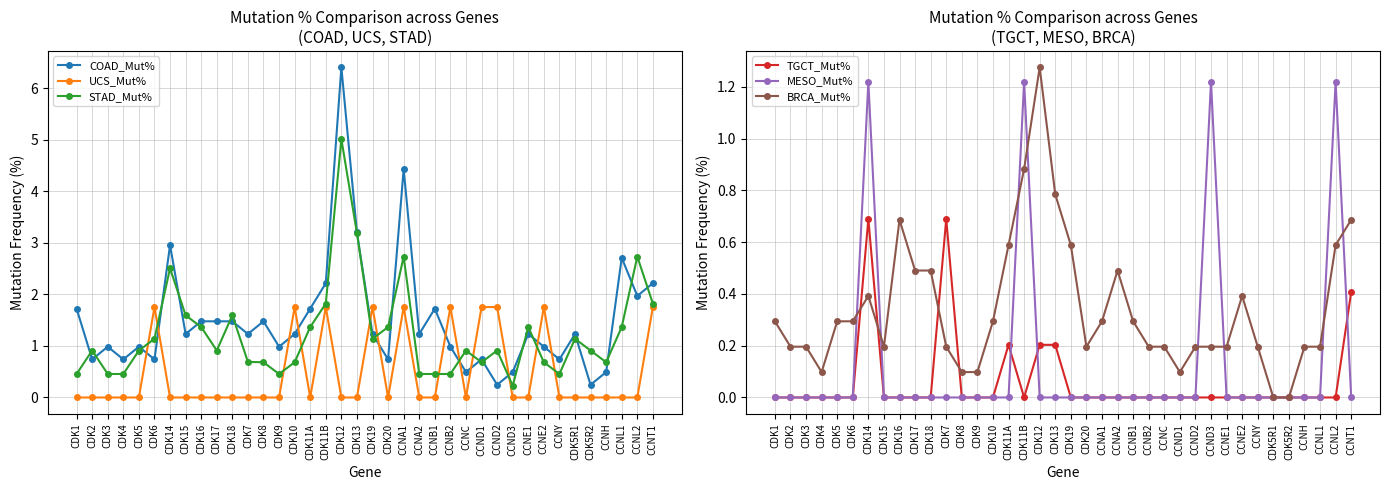

True or false: TGCT_Mut% has a value of 0.0 at CDK15.

True